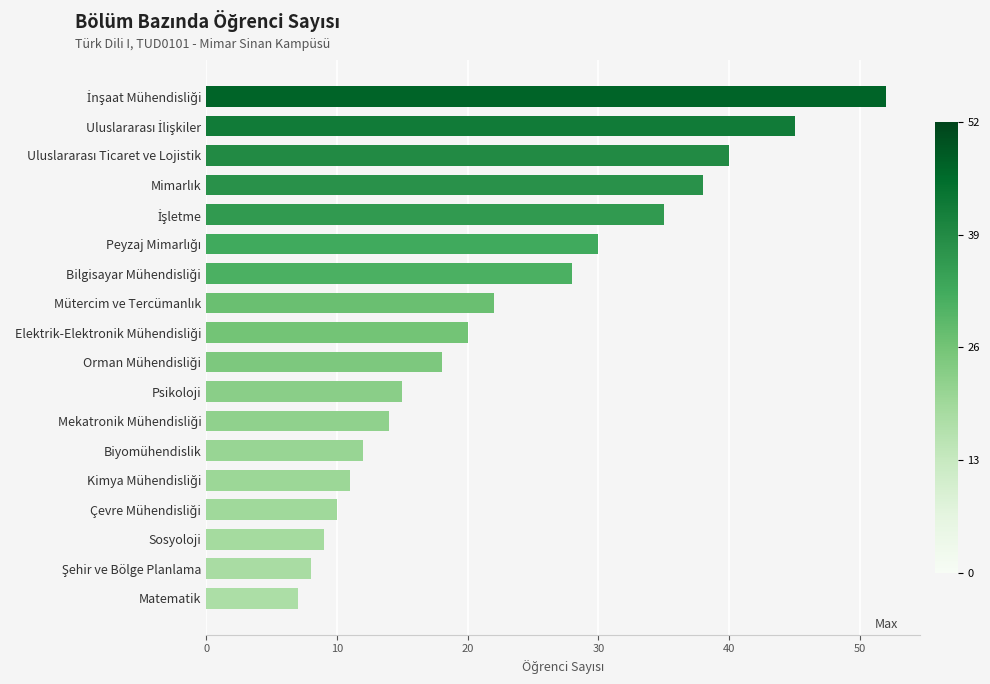

Is it true that the value at Sosyoloji is 9?

True